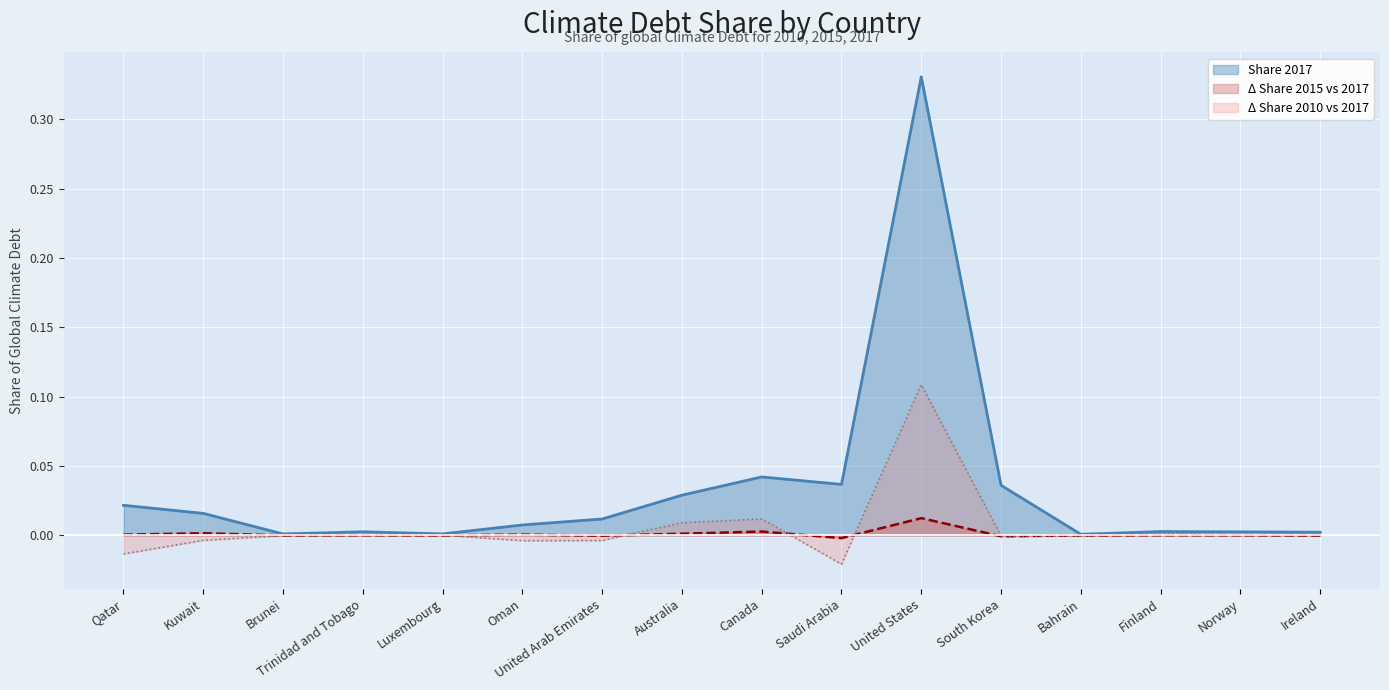

The value of Share 2010 at Luxembourg is 0.0. True or false?

True